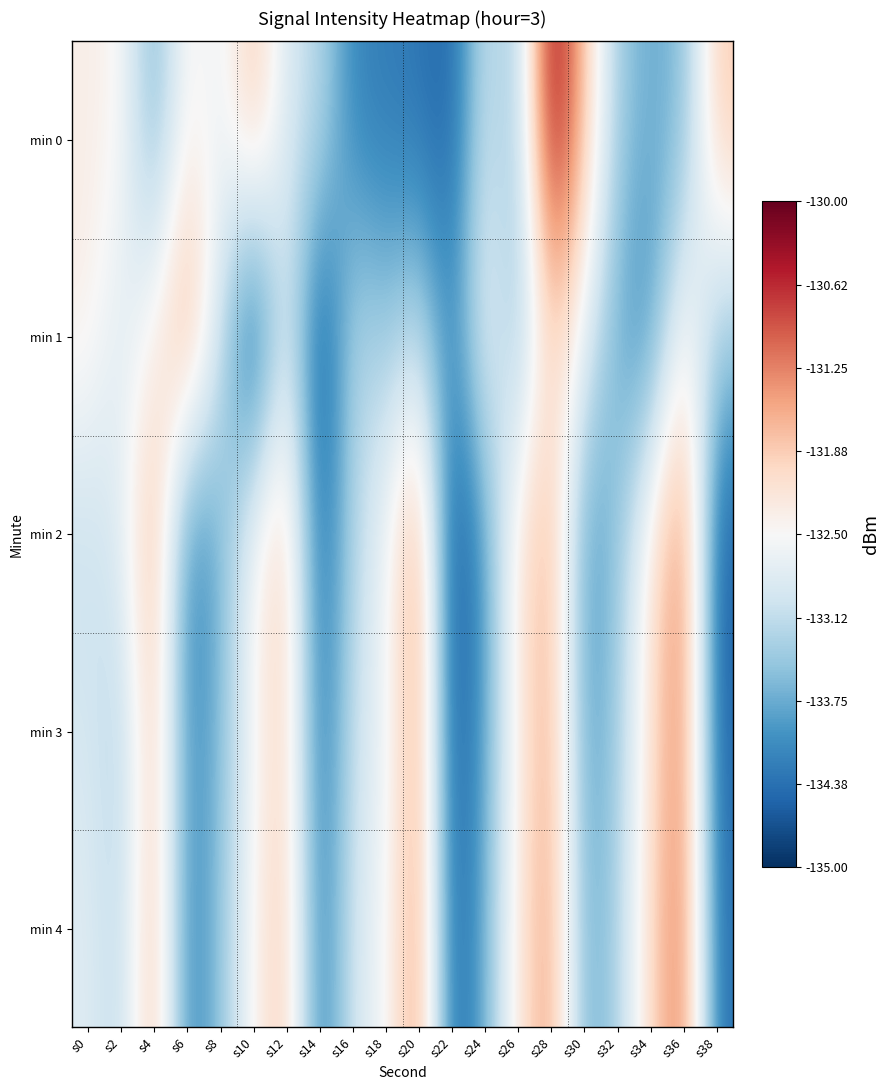

At which category does the chart reach its minimum across all series?

s10